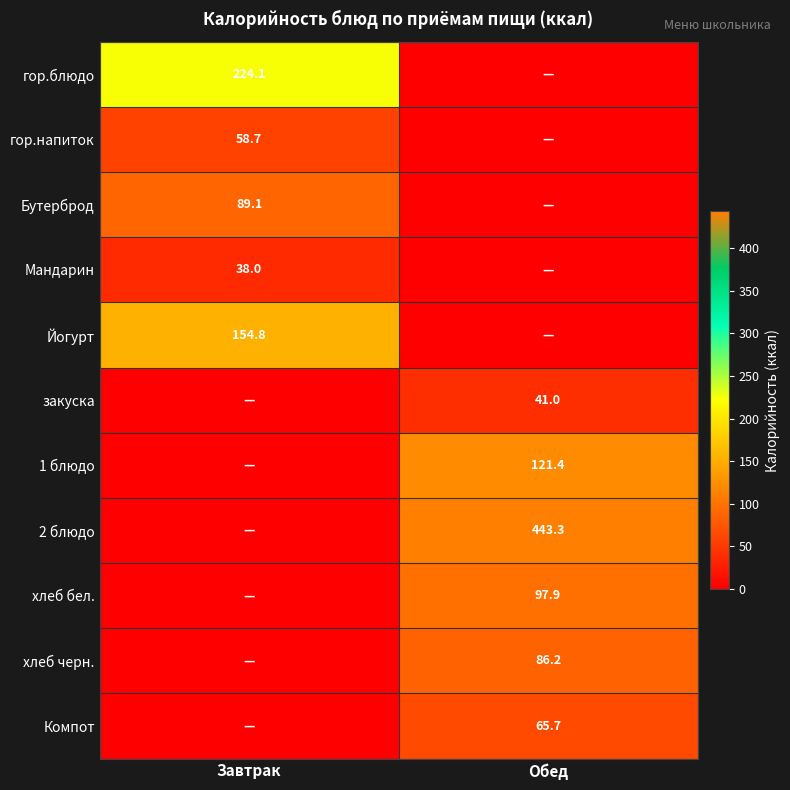

True or false: Бутерброд has a value of 151.3 at Завтрак.

False